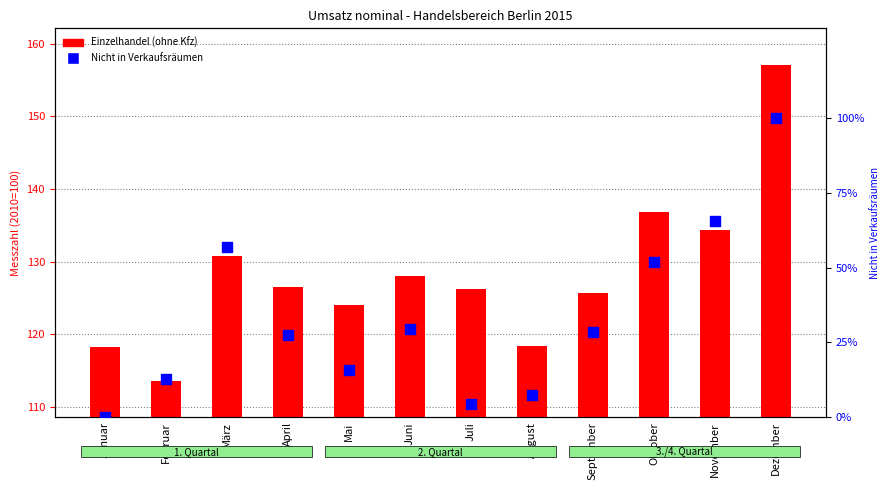

What is the total value across all series at Mai?

139.7